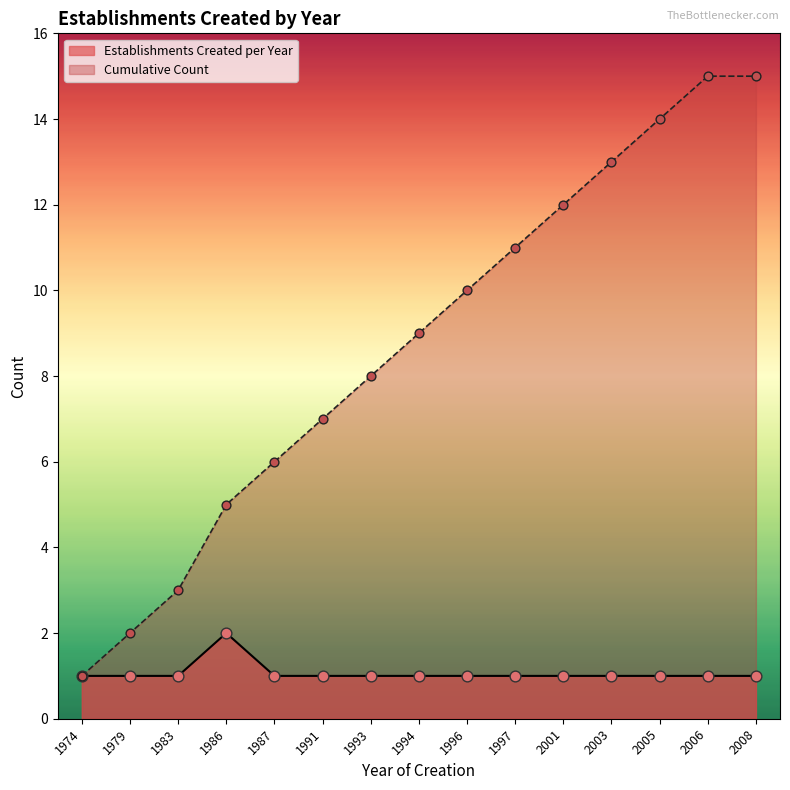

What is the total value across all series at 1996?

11